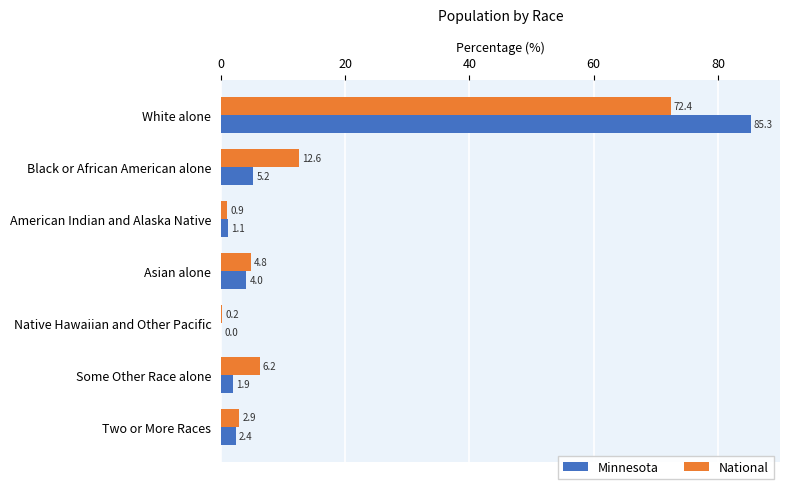

At which category is the sum across all series the highest?

White alone